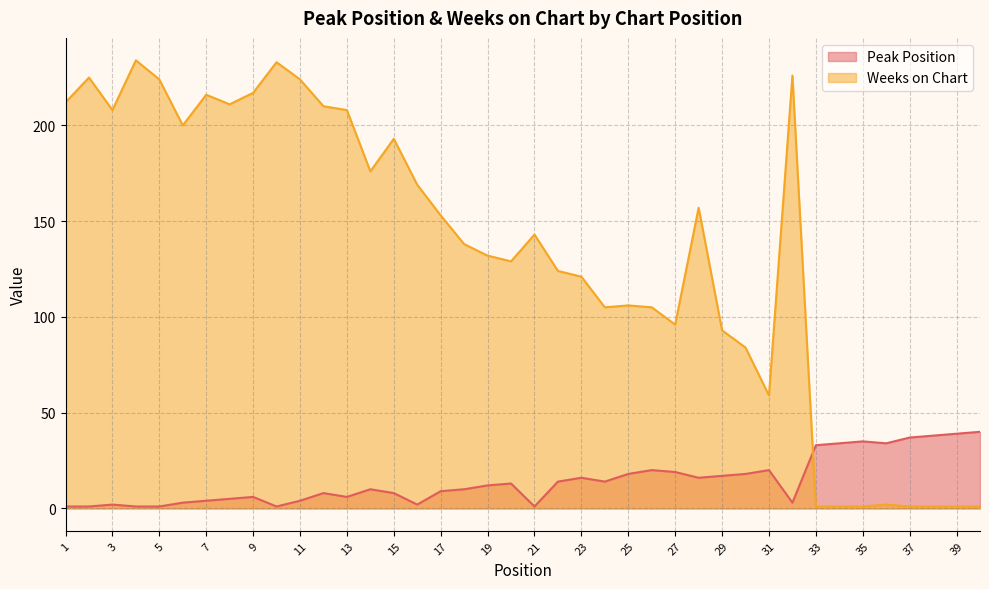

What are all the series names shown in the legend?

Peak Position, Weeks on Chart